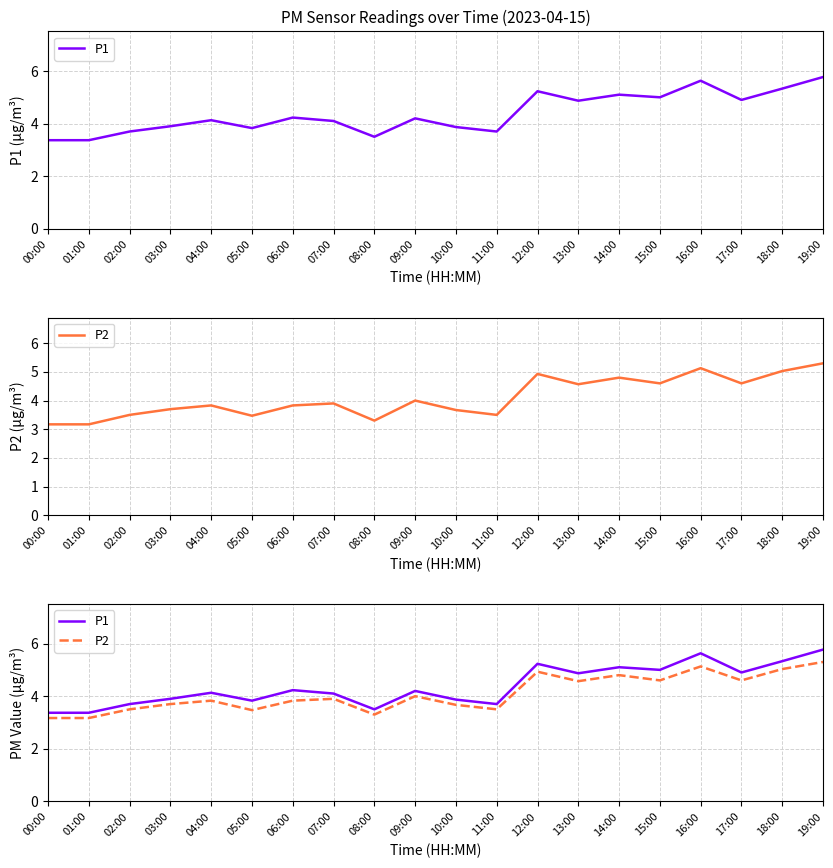

What is the label of the 5th point from the right?

15:00